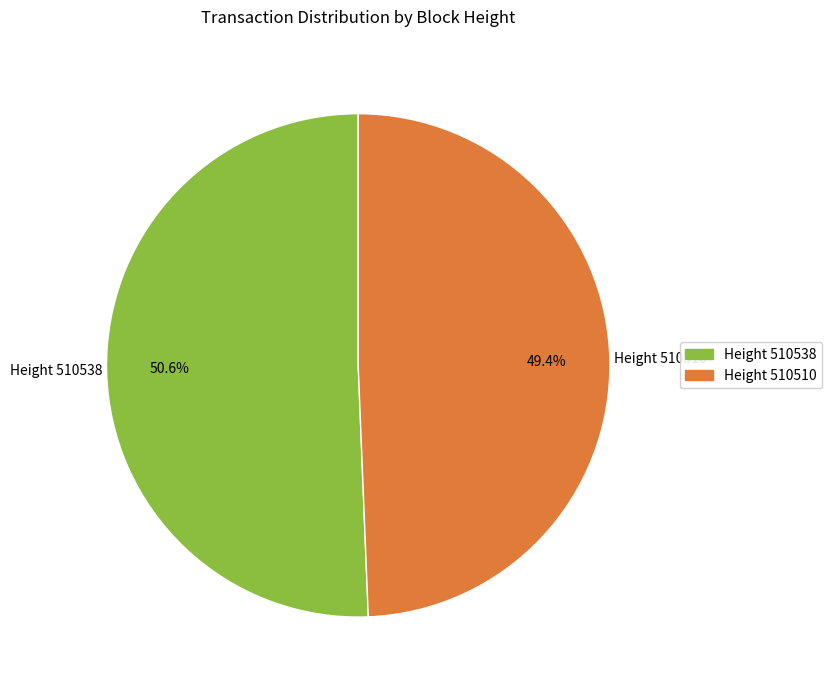

Does any single category account for the majority?

Yes